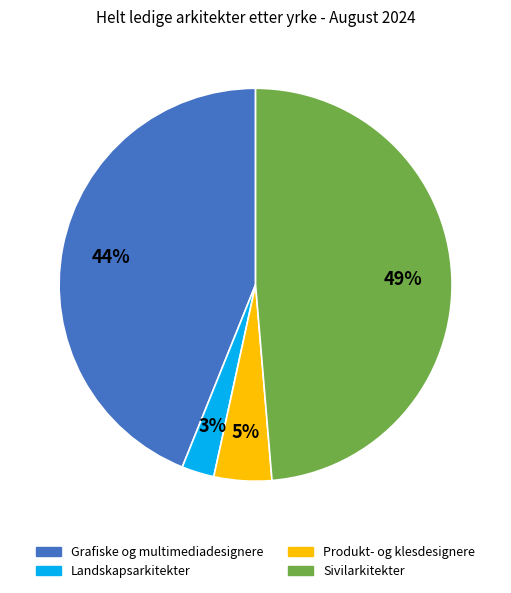

To the nearest percent, what is the average slice percentage?

25%